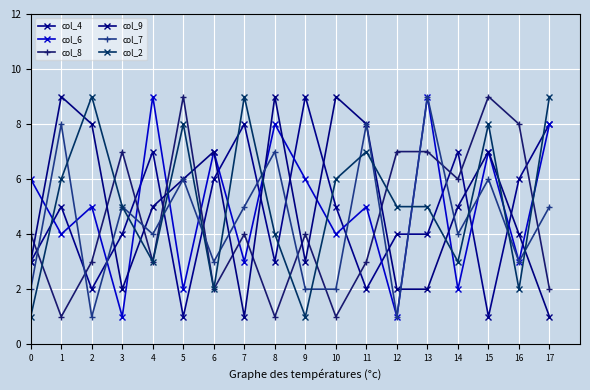

Is it true that col_8 equals 3 at 11?

True